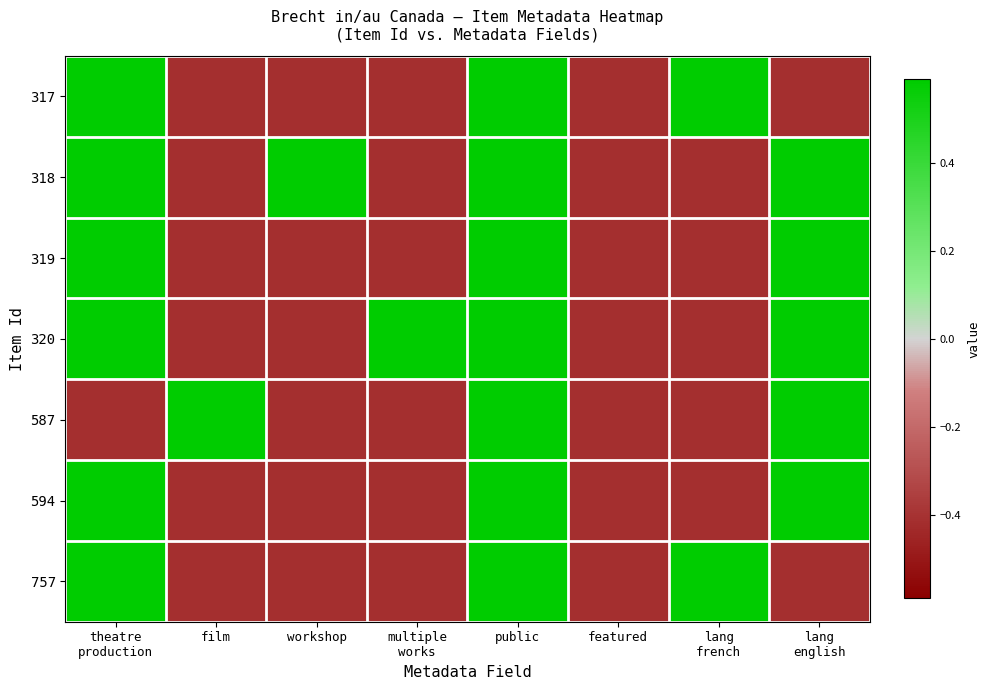

Between lang
french and theatre
production, which is larger?

lang
french